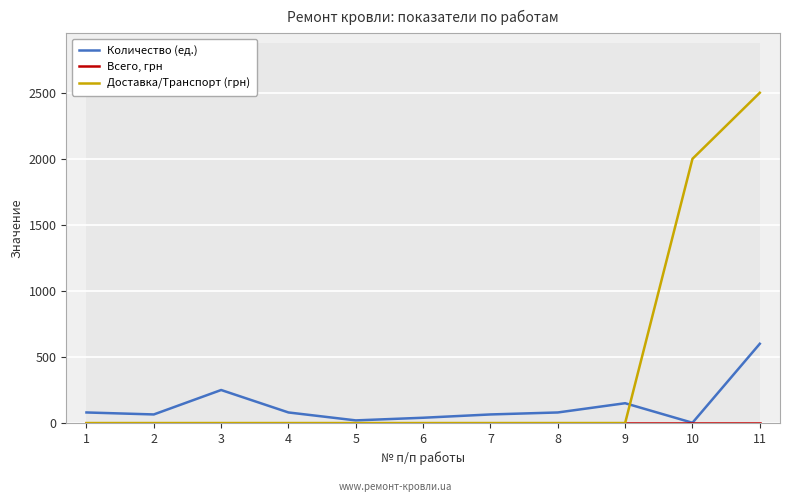

What is the greatest value displayed?

2500